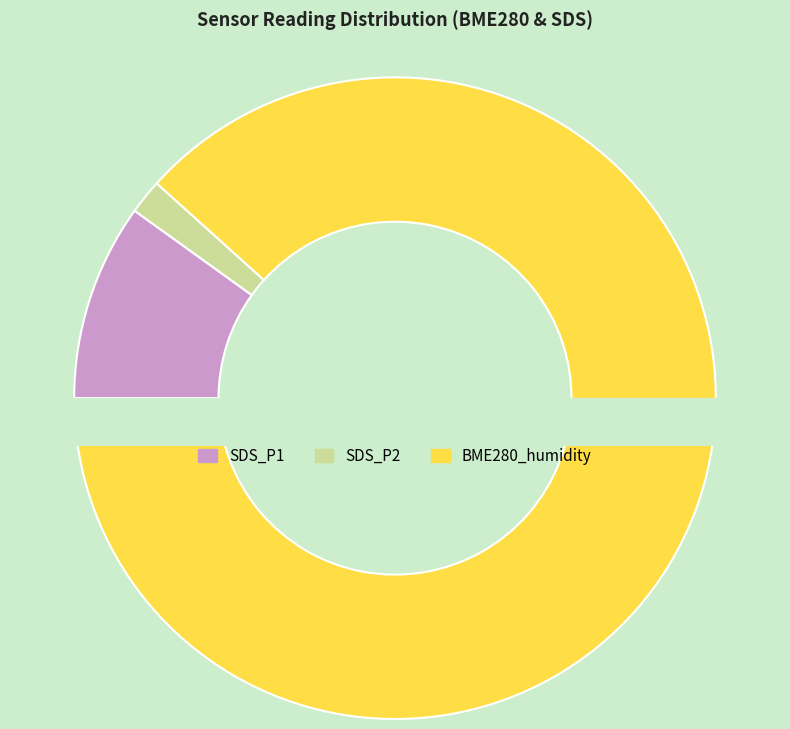

To the nearest percent, what is the difference between the SDS_P2 and BME280_humidity slice percentages?

87%